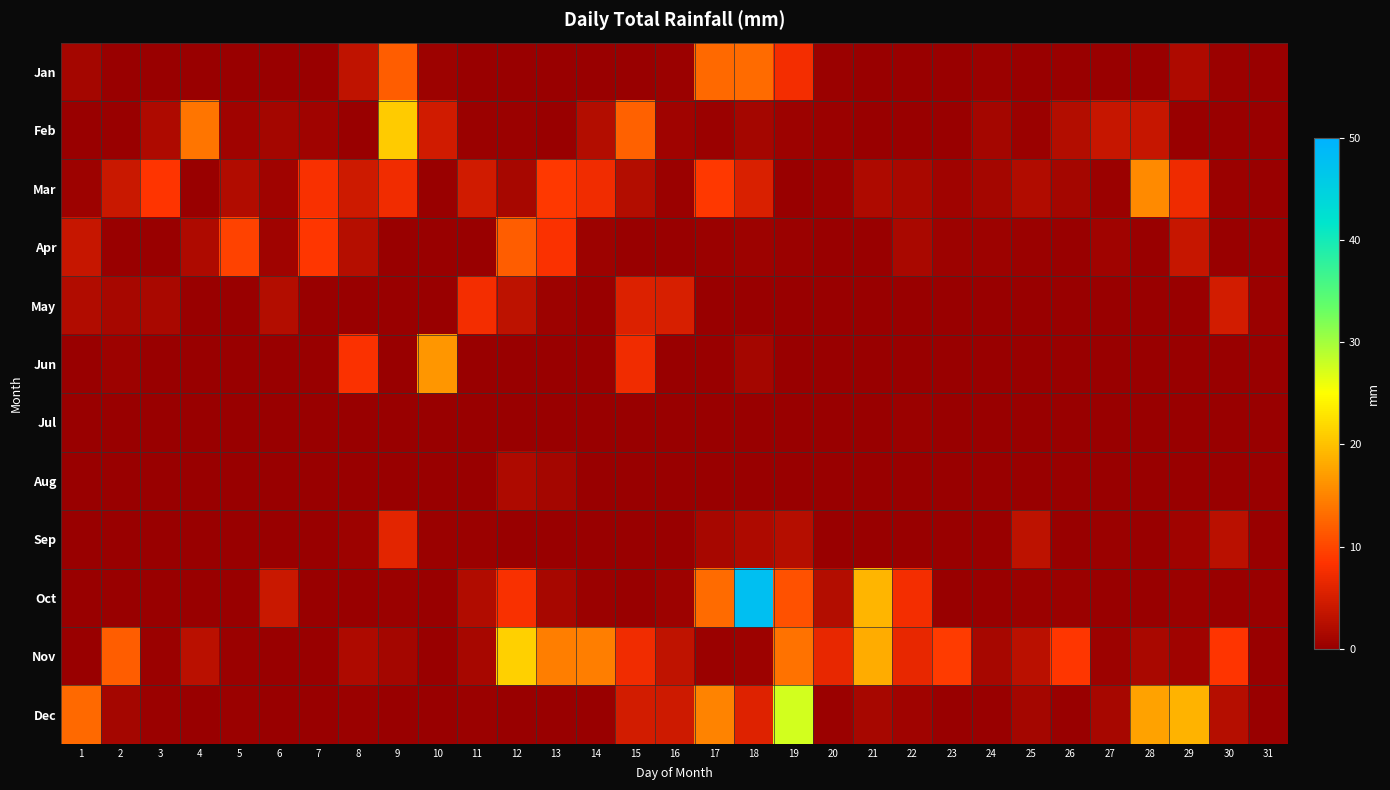

At 1, list the series in order from largest to smallest.

Dec, Apr, May, Jan, Mar, Feb, Jun, Jul, Aug, Sep, Oct, Nov